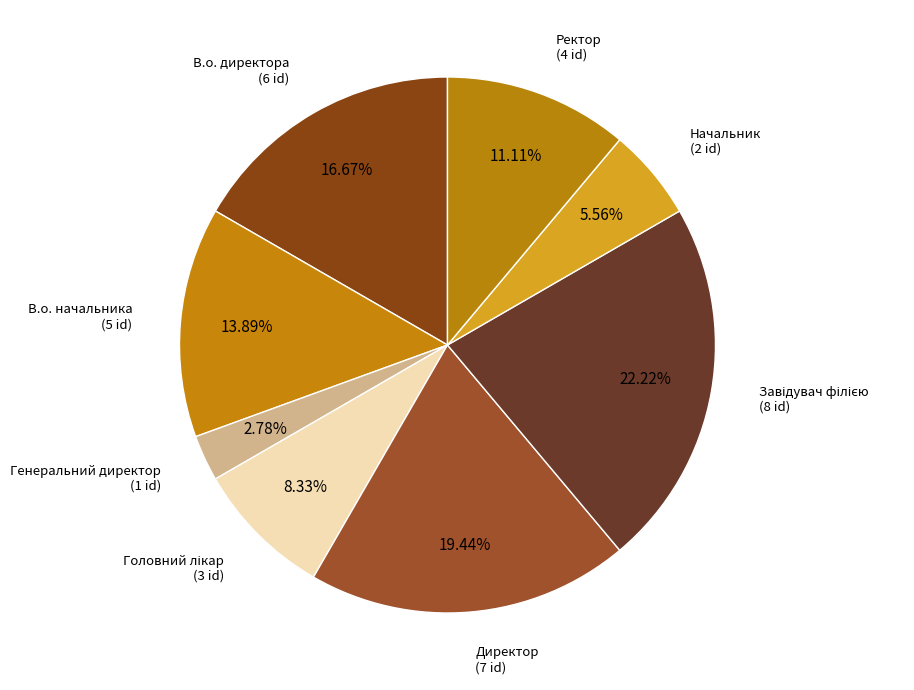

Which has a higher value, Ректор or Генеральний директор?

Ректор